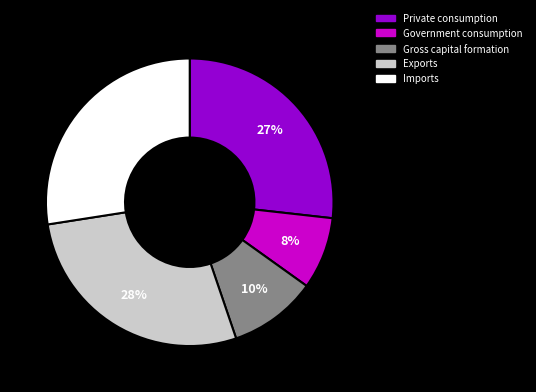

What is the smallest slice in the pie chart?

Government consumption